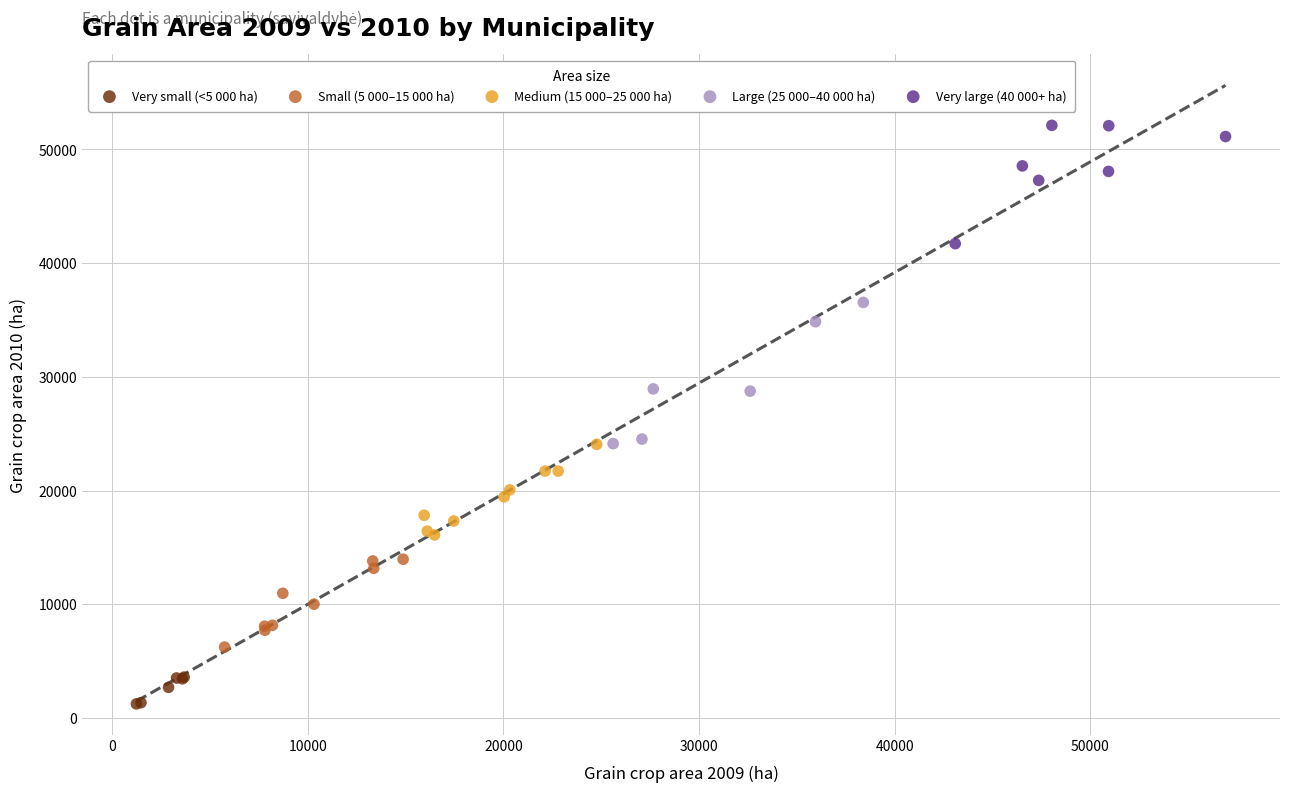

Which series contains the lowest Y value?

Very small (<5 000 ha)